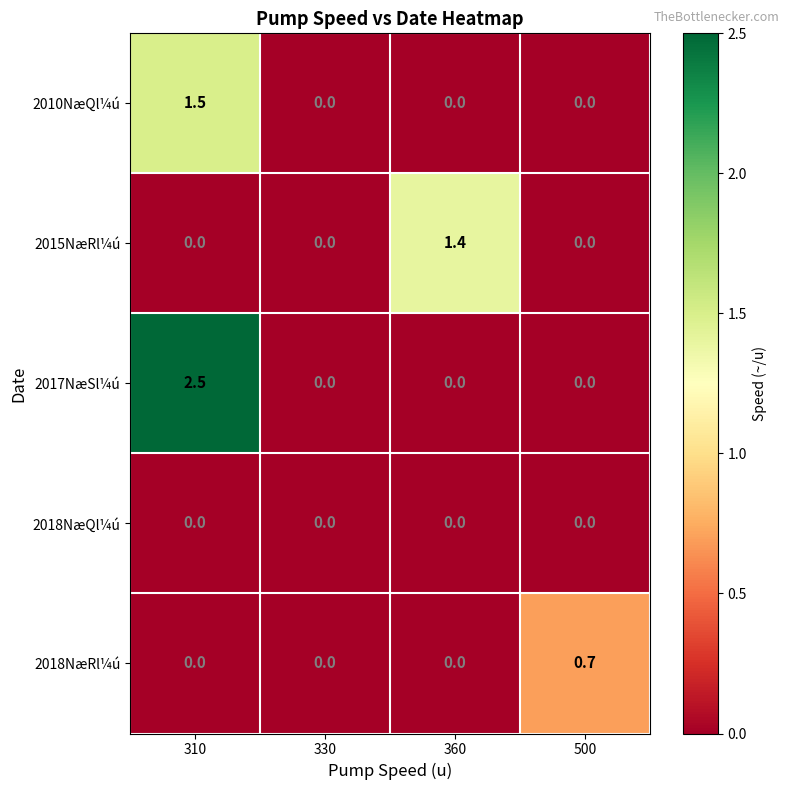

At how many categories does at least one series exceed 2?

1